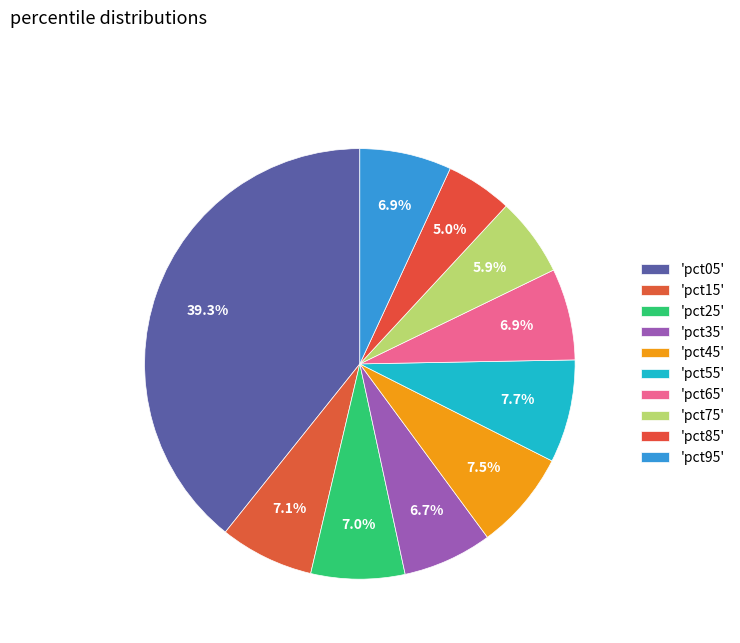

What is the largest slice in the pie chart?

pct05